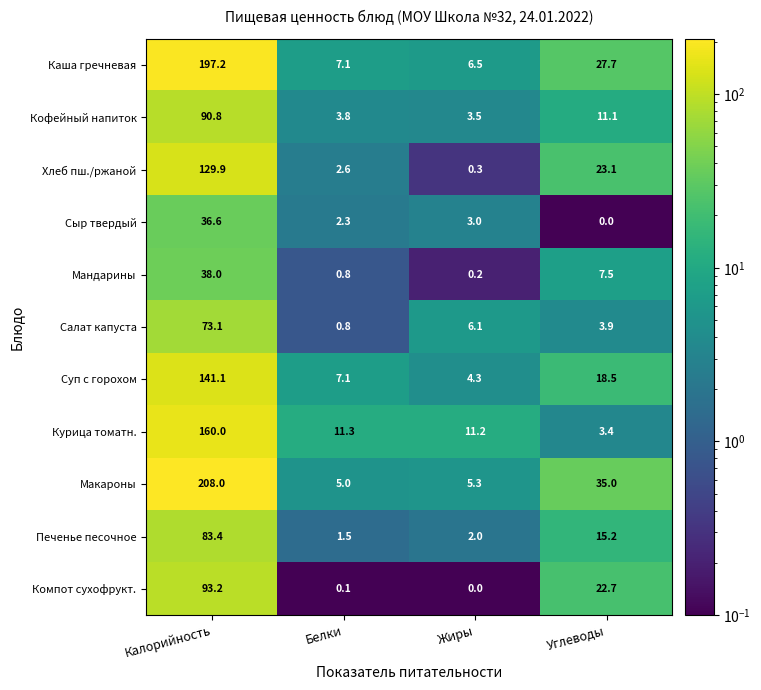

At Жиры, list the series in order from largest to smallest.

Курица томатн., Каша гречневая, Салат капуста, Макароны, Суп с горохом, Кофейный напиток, Сыр твердый, Печенье песочное, Хлеб пш./ржаной, Мандарины, Компот сухофрукт.